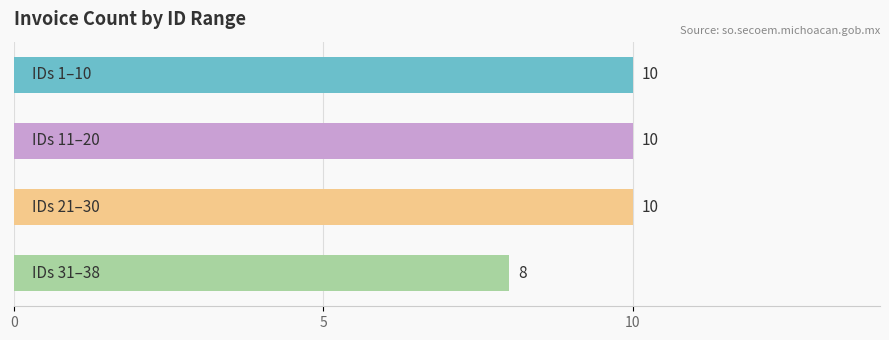

Count the values in the range 10 to 11.

3